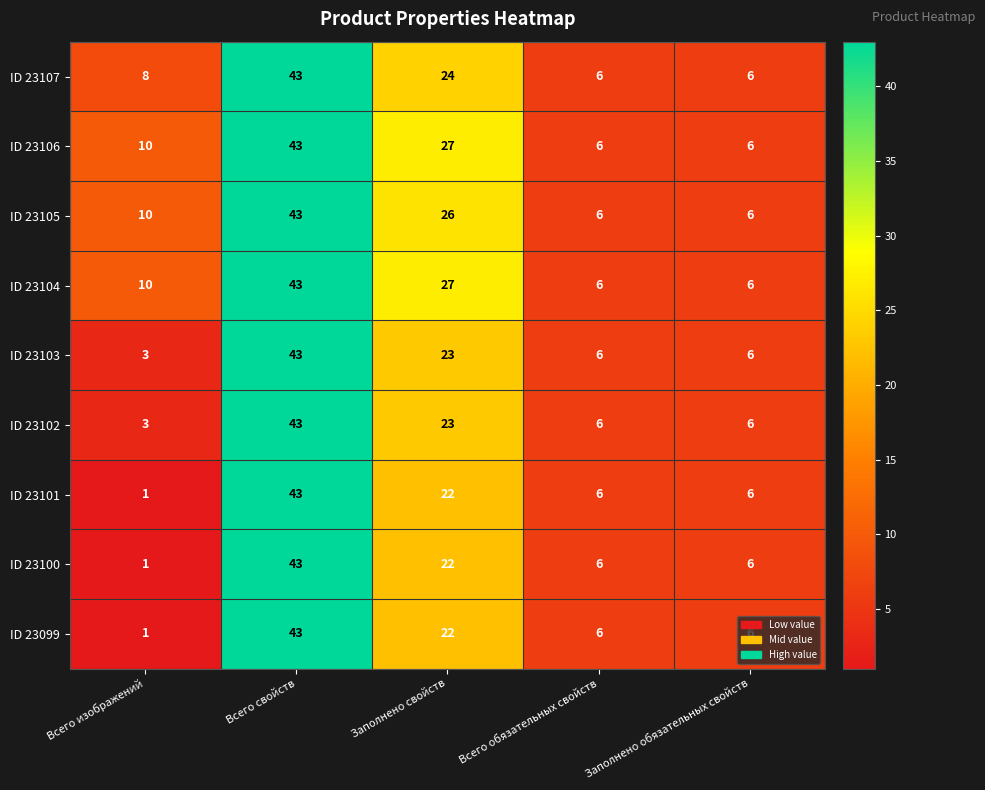

Is it true that ID 23105 equals 10 at Всего изображений?

True